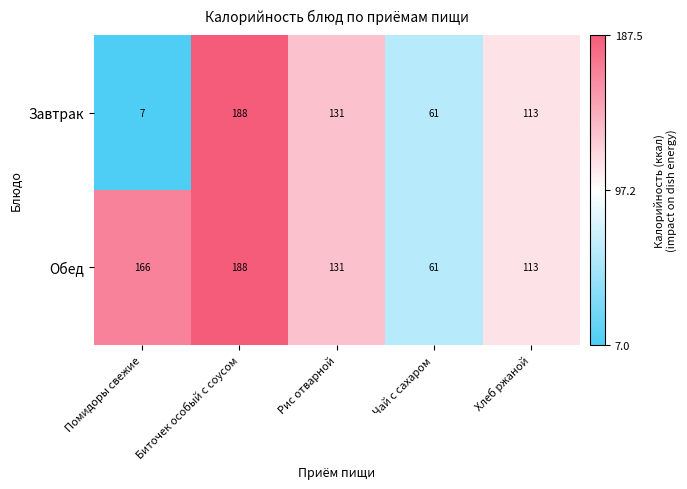

Which series has the largest range (max minus min)?

Завтрак